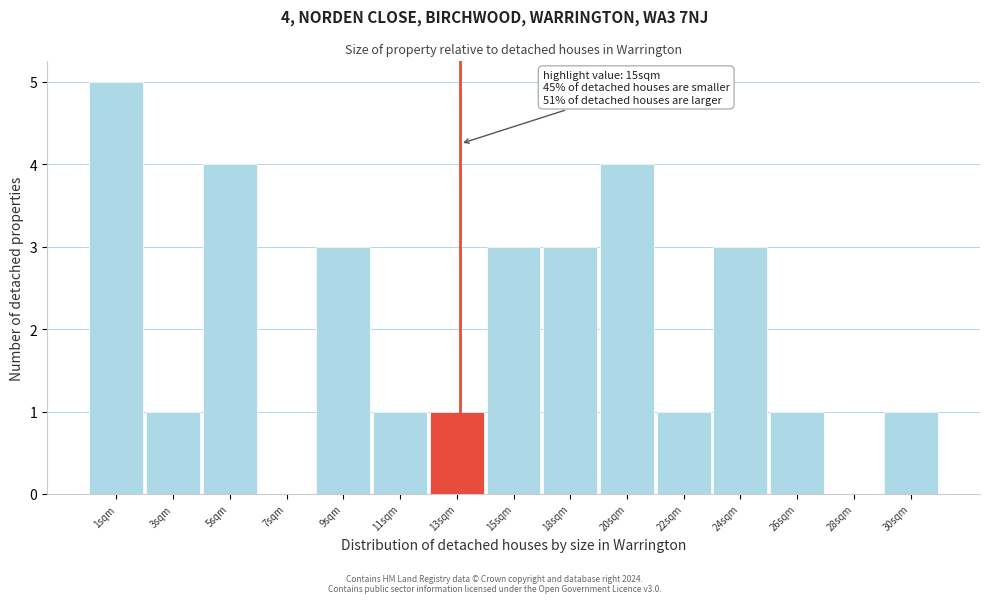

Reading left to right, list all the values displayed in this chart.

1sqm=5	3sqm=1	5sqm=4	7sqm=0	9sqm=3	11sqm=1	13sqm=1	15sqm=3	18sqm=3	20sqm=4	22sqm=1	24sqm=3	26sqm=1	28sqm=0	30sqm=1